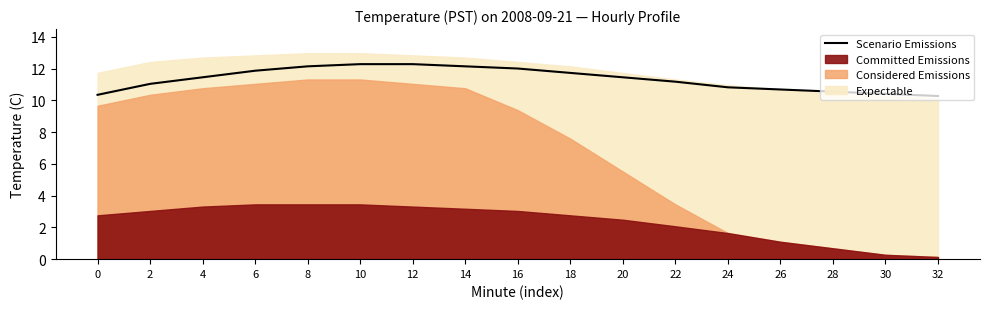

The value at 6 is 11.9. True or false?

True